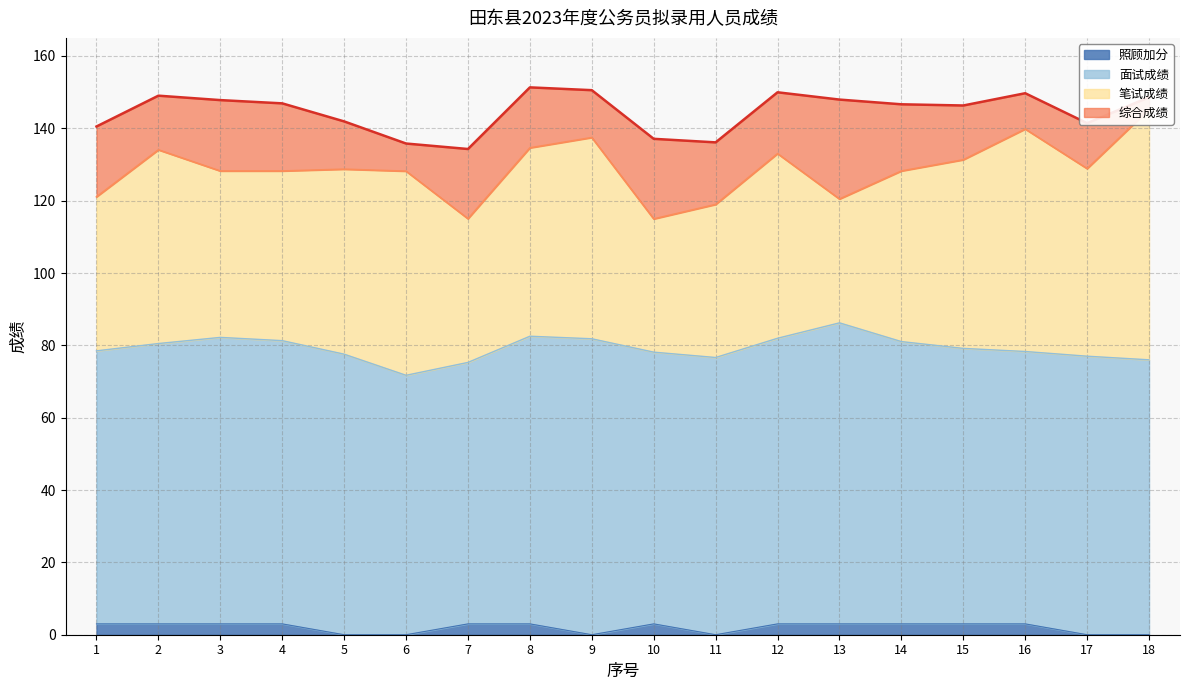

Rank the series by their maximum value, from lowest to highest.

照顾加分, 面试成绩, 笔试成绩, 综合成绩